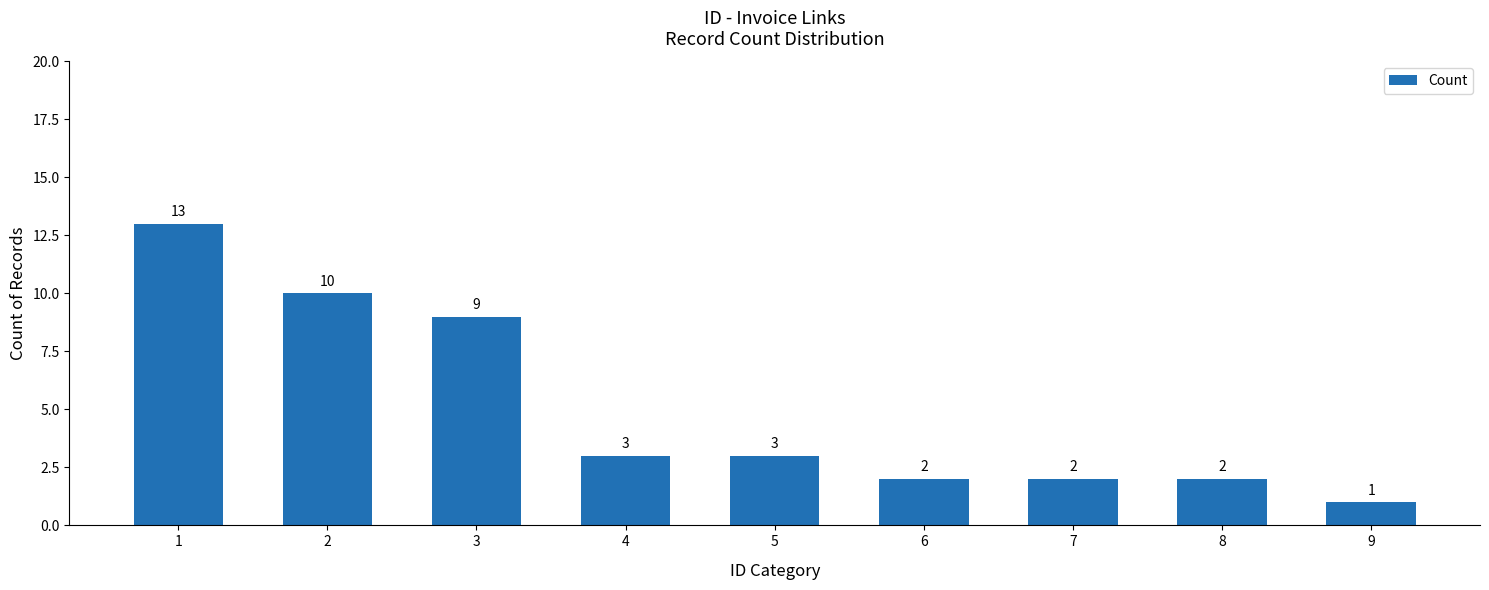

At which label is the value closest to 7?

3